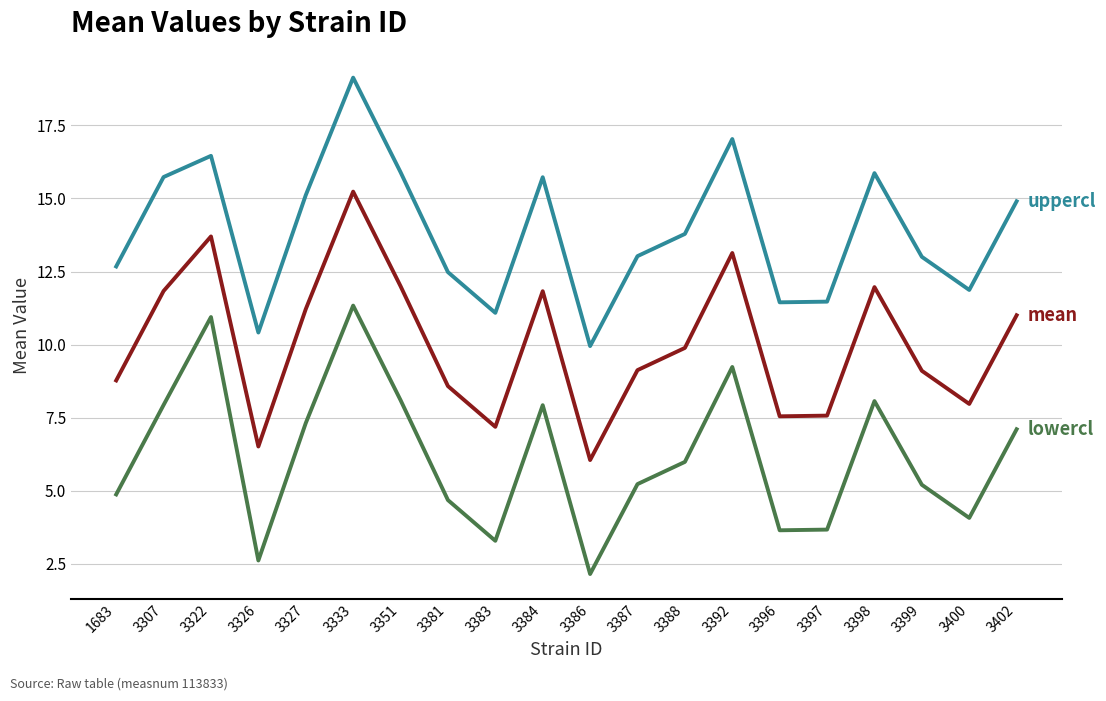

At which category is the sum across all series the highest?

3333